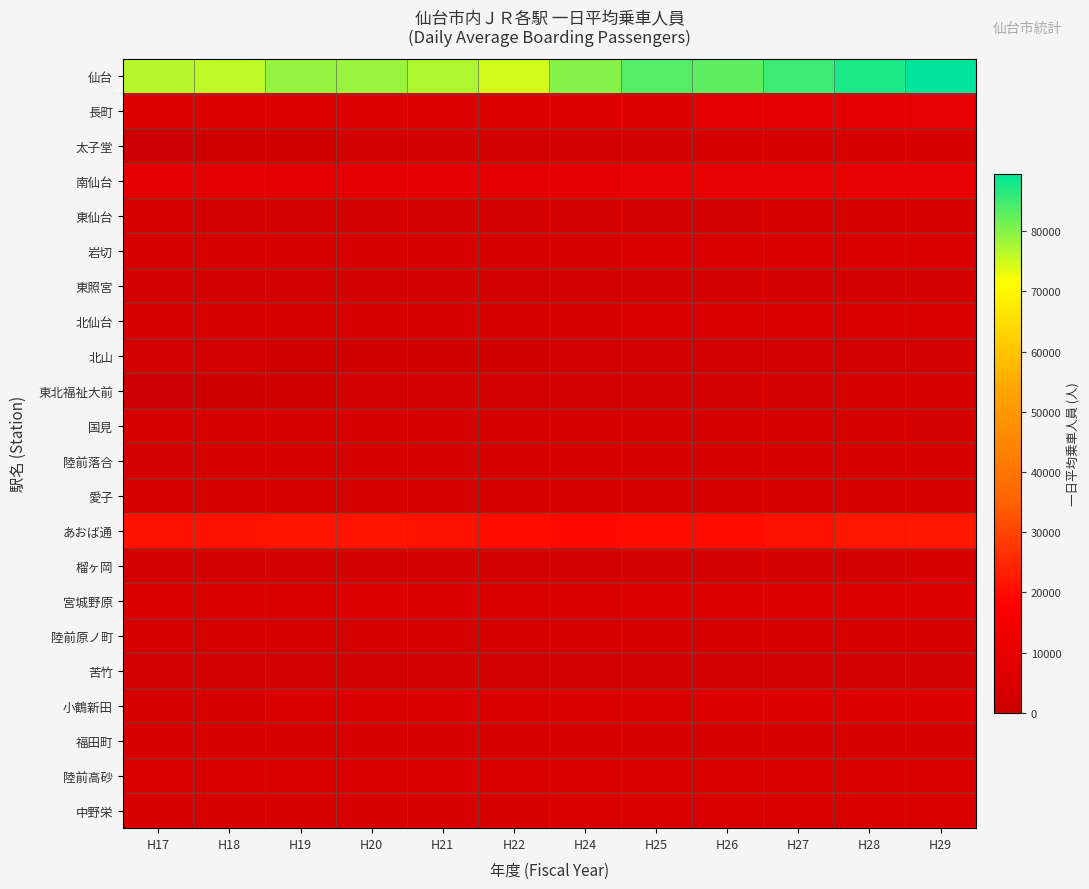

List the series in order of their peak value, lowest first.

苦竹, 北山, 東照宮, 榴ヶ岡, 東北福祉大前, 東仙台, 太子堂, 陸前落合, 愛子, 福田町, 陸前原ノ町, 国見, 岩切, 北仙台, 陸前高砂, 中野栄, 小鶴新田, 宮城野原, 長町, 南仙台, あおば通, 仙台